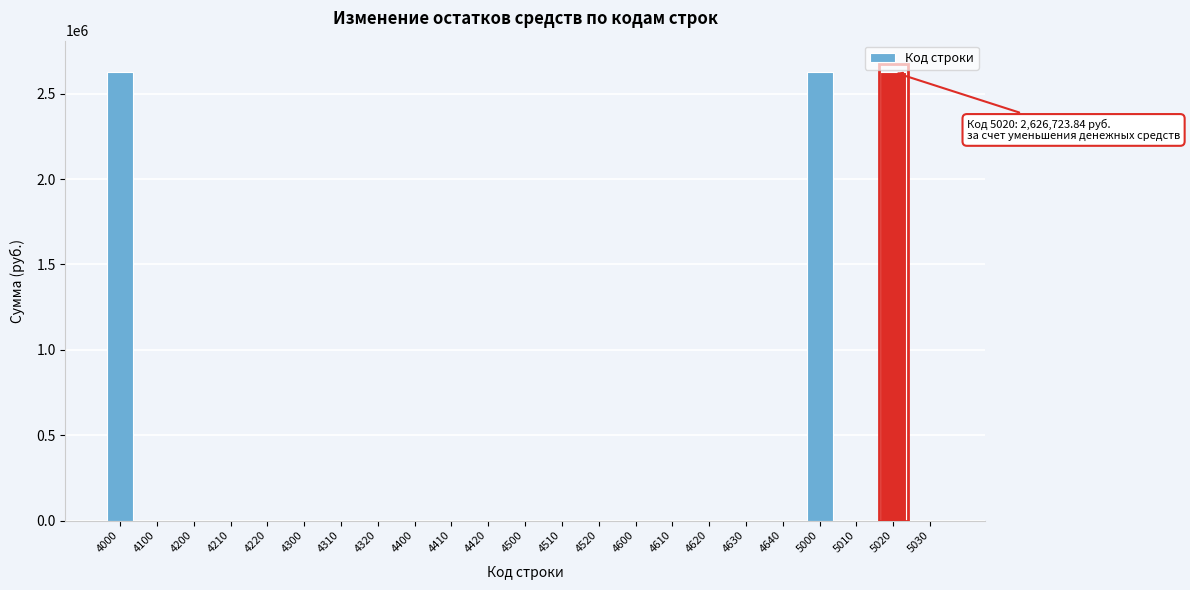

Reading left to right, list all the values displayed in this chart.

4000=2626723.8	4100=0.0	4200=0.0	4210=0.0	4220=0.0	4300=0.0	4310=0.0	4320=0.0	4400=0.0	4410=0.0	4420=0.0	4500=0.0	4510=0.0	4520=0.0	4600=0.0	4610=0.0	4620=0.0	4630=0.0	4640=0.0	5000=2626723.8	5010=0.0	5020=2626723.8	5030=0.0